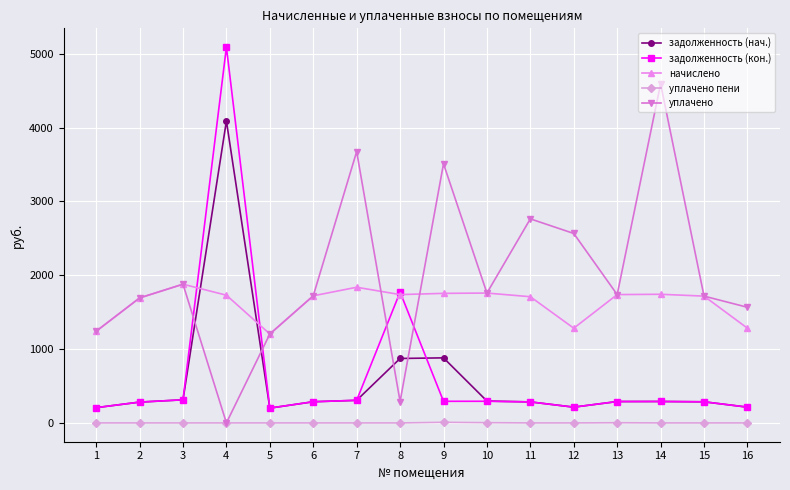

What is the greatest value displayed?

5091.4